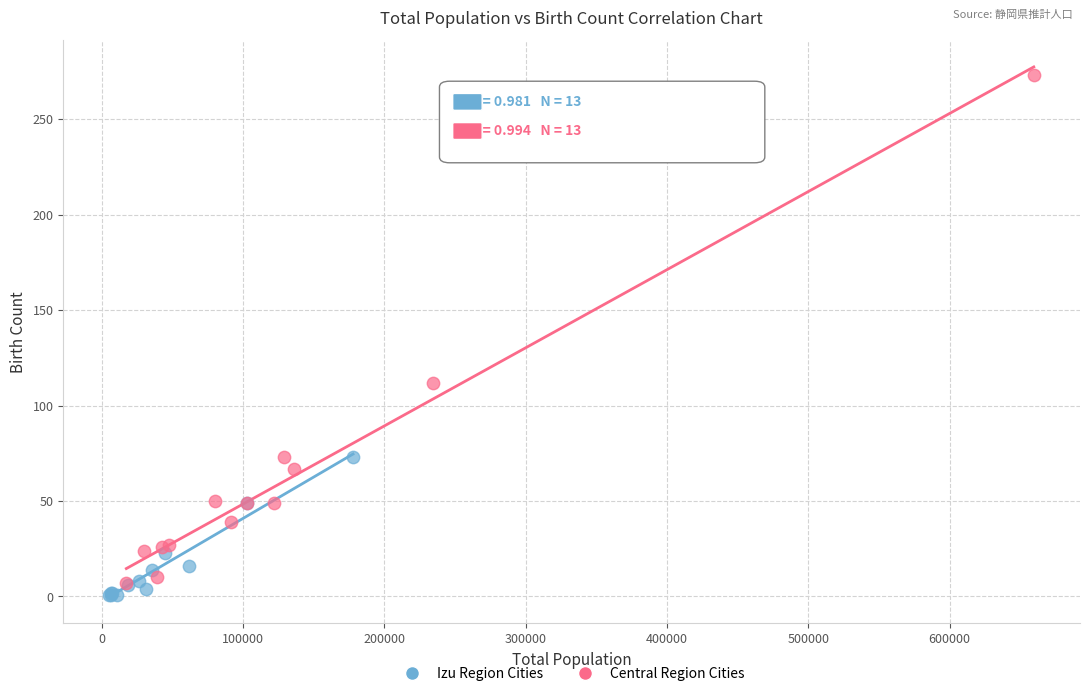

Which series contains the lowest Y value?

Izu Region Cities